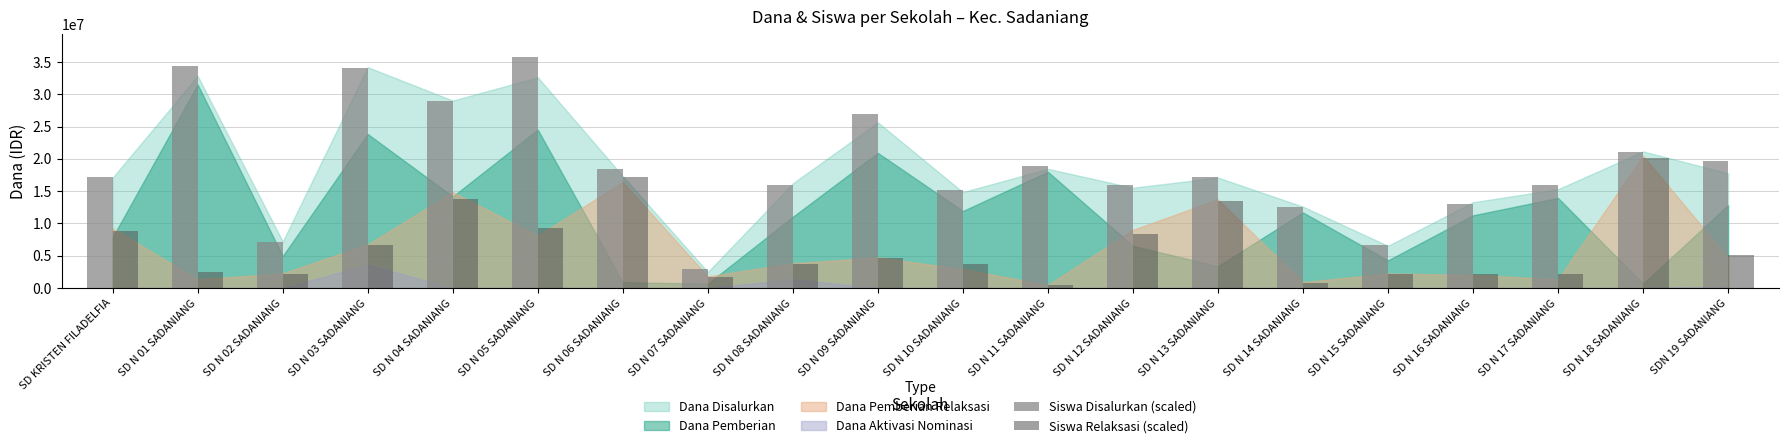

The value of Siswa Relaksasi (scaled) at SD N 18 SADANIANG is 20160000. True or false?

True